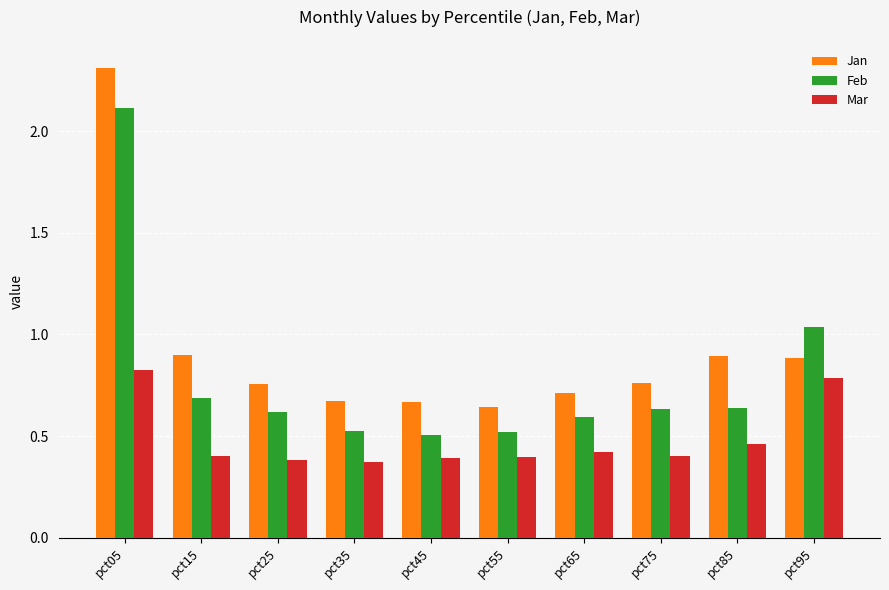

Is the value of Feb at pct65 greater than the value of Mar at pct15?

Yes